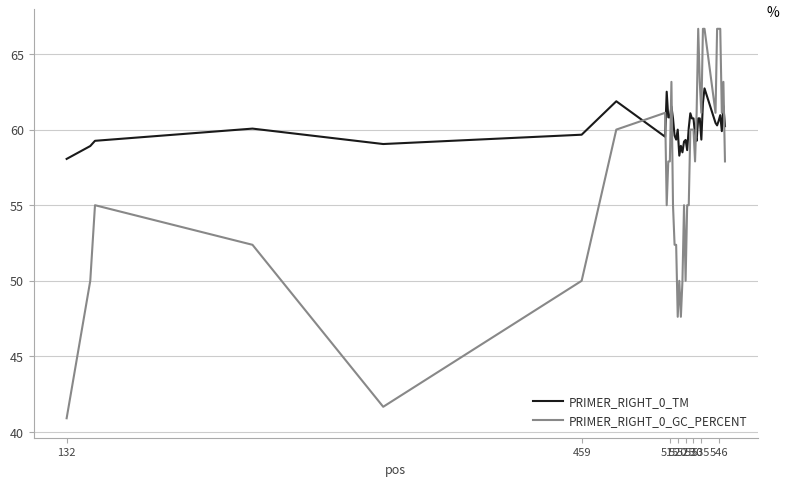

What is the minimum value for PRIMER_RIGHT_0_GC_PERCENT?

40.9